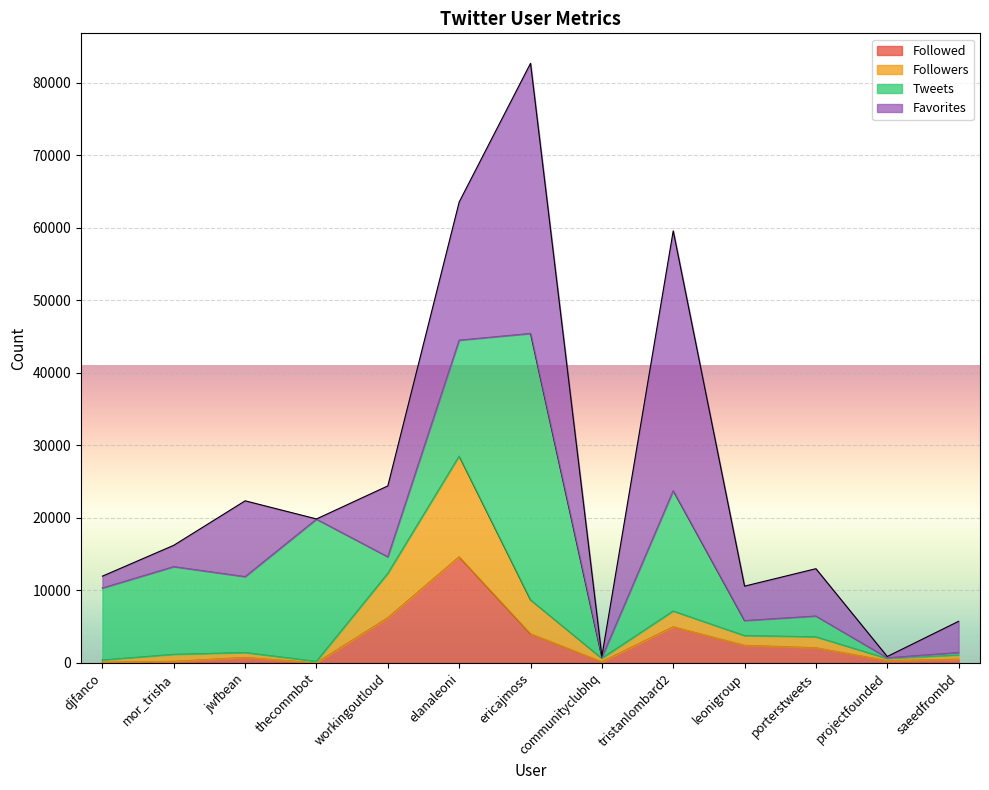

What is the label of the 13th point from the right?

djfanco